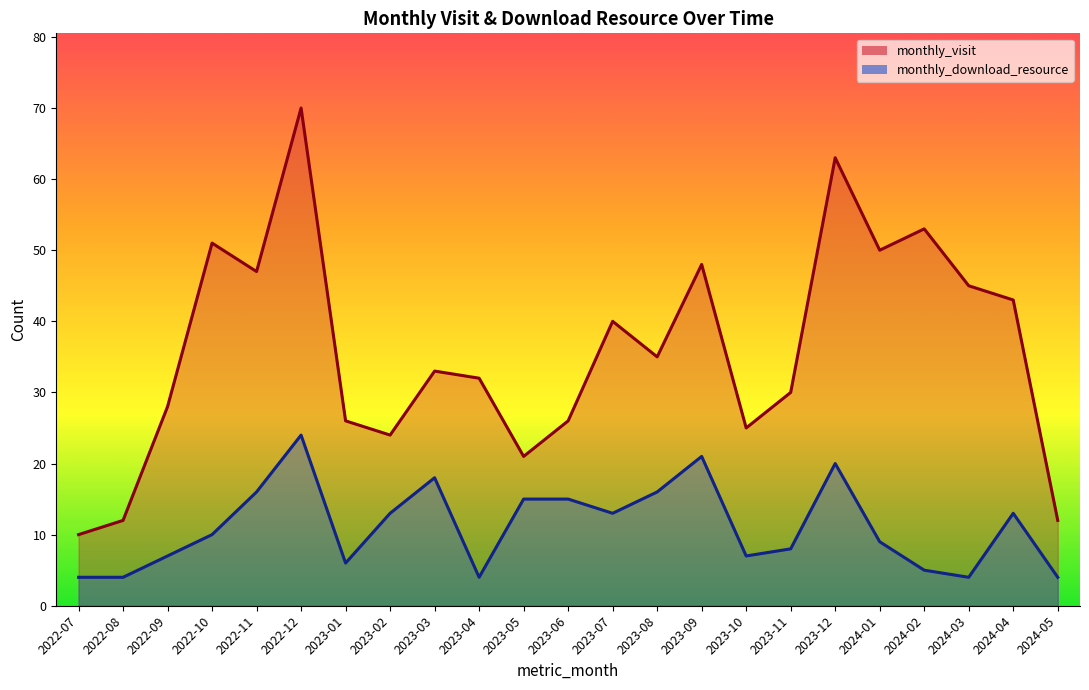

What position from the left is 2022-12?

6